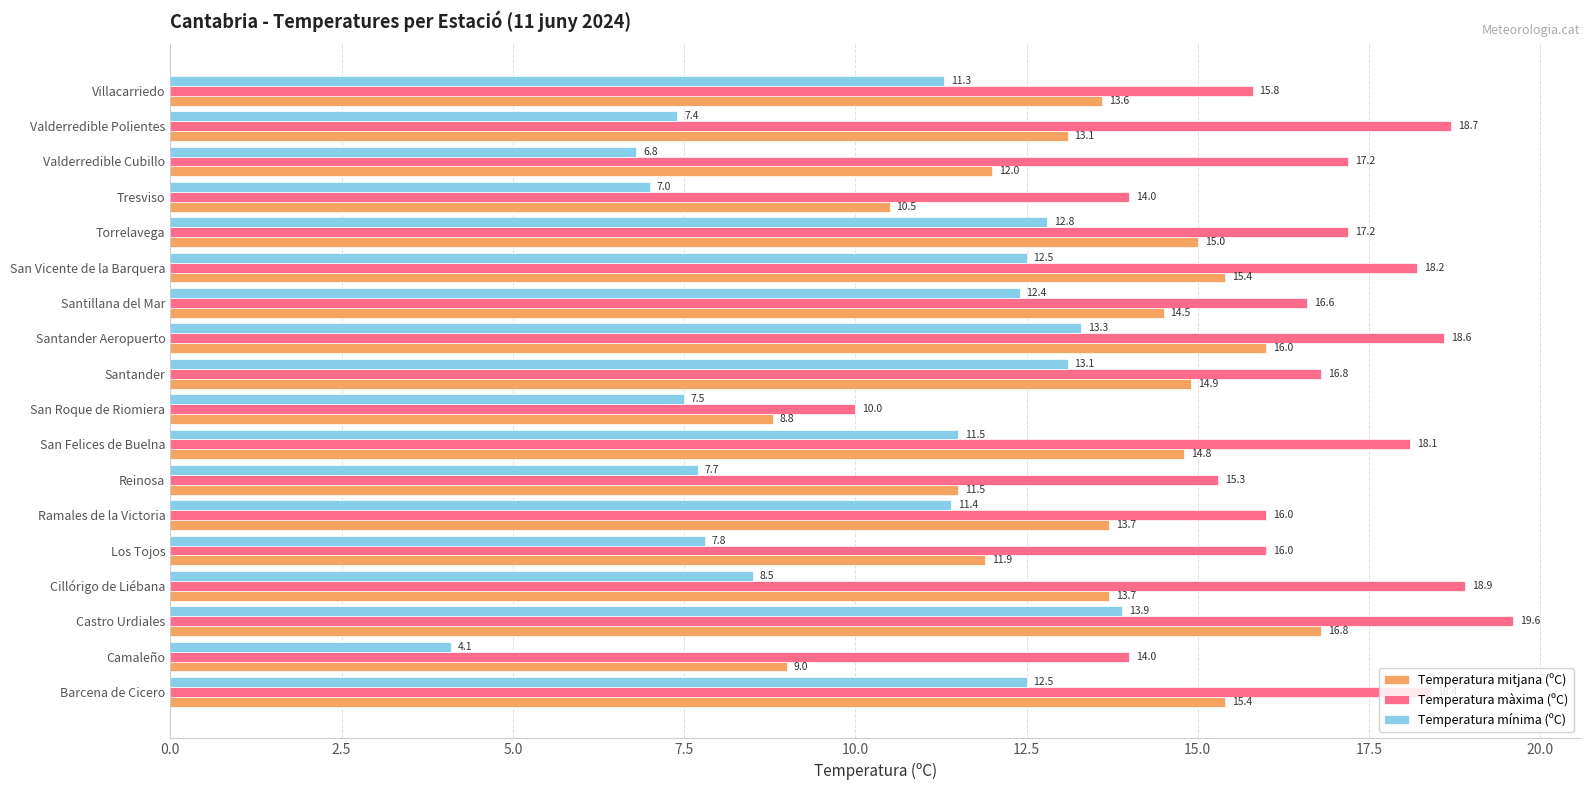

What is the spread (max minus min) of values at Barcena de Cicero?

5.9